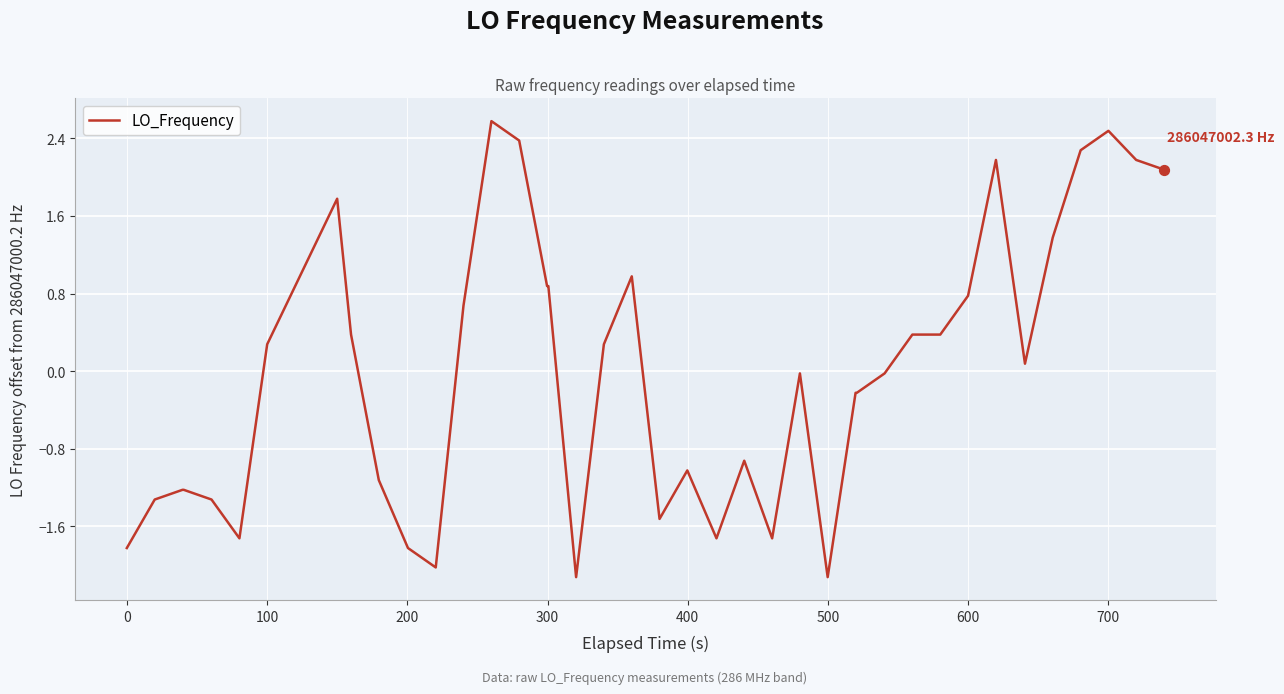

What is the difference between the maximum and minimum values?

4.7